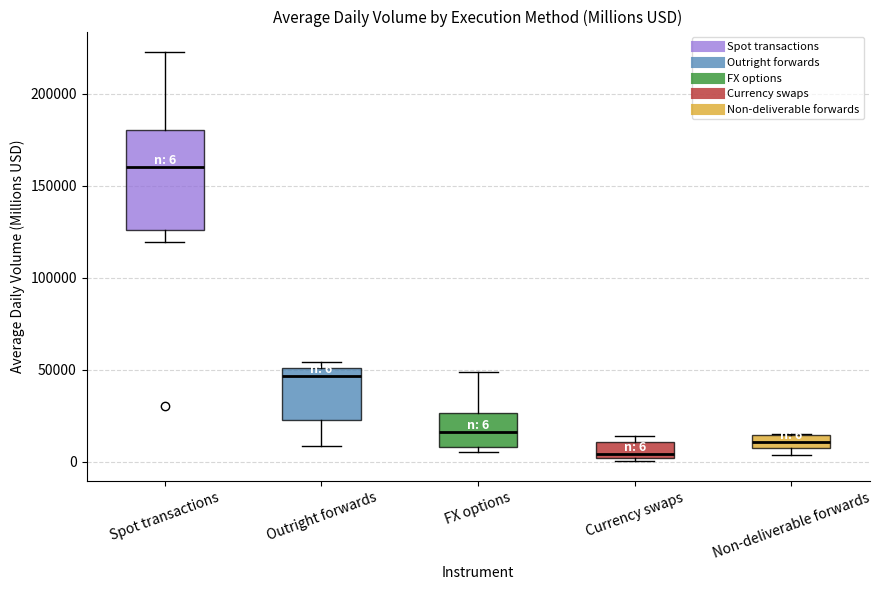

Comparing the boxes themselves (not the whiskers), which one is the tallest?

Spot transactions